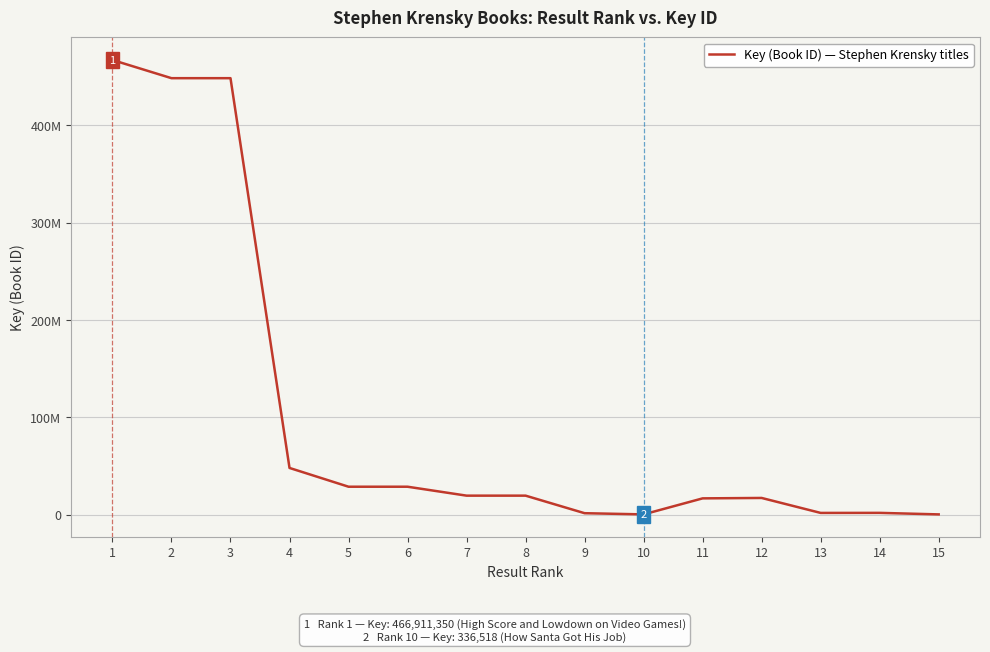

Does the chart display data point markers on the line(s)?

No